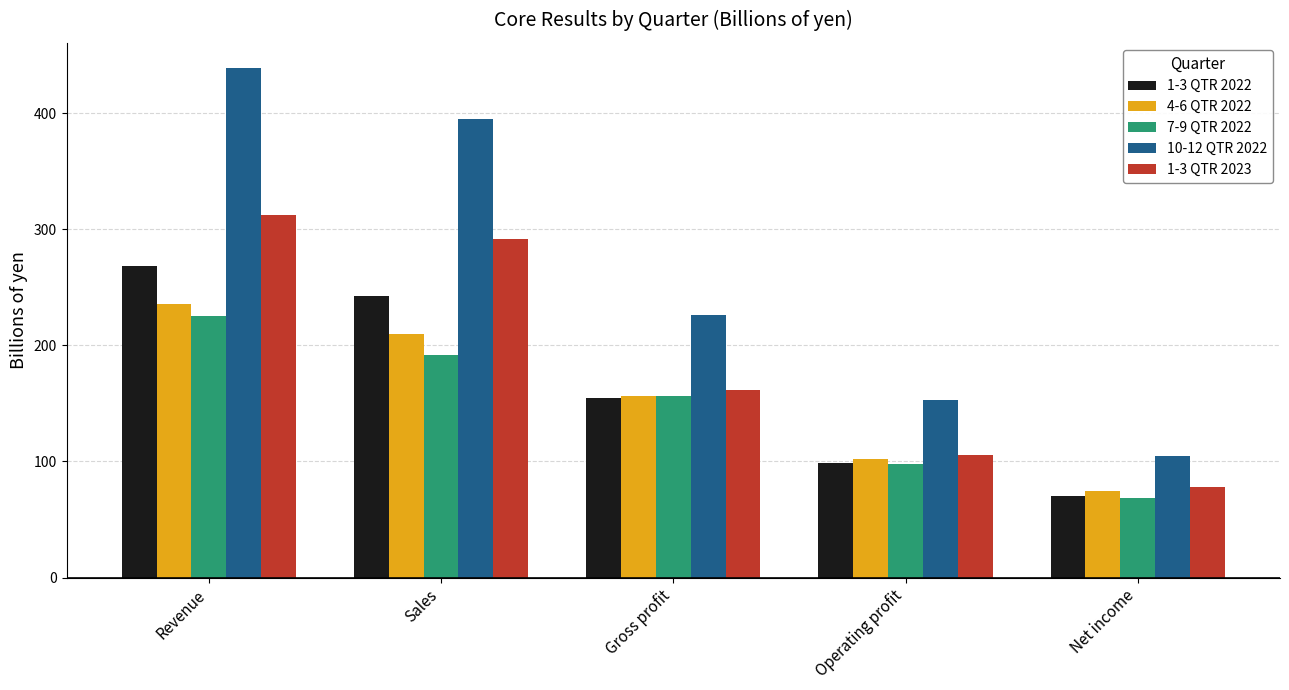

The 7-9 QTR 2022 series shows 19.8 at Operating profit. True or false?

False